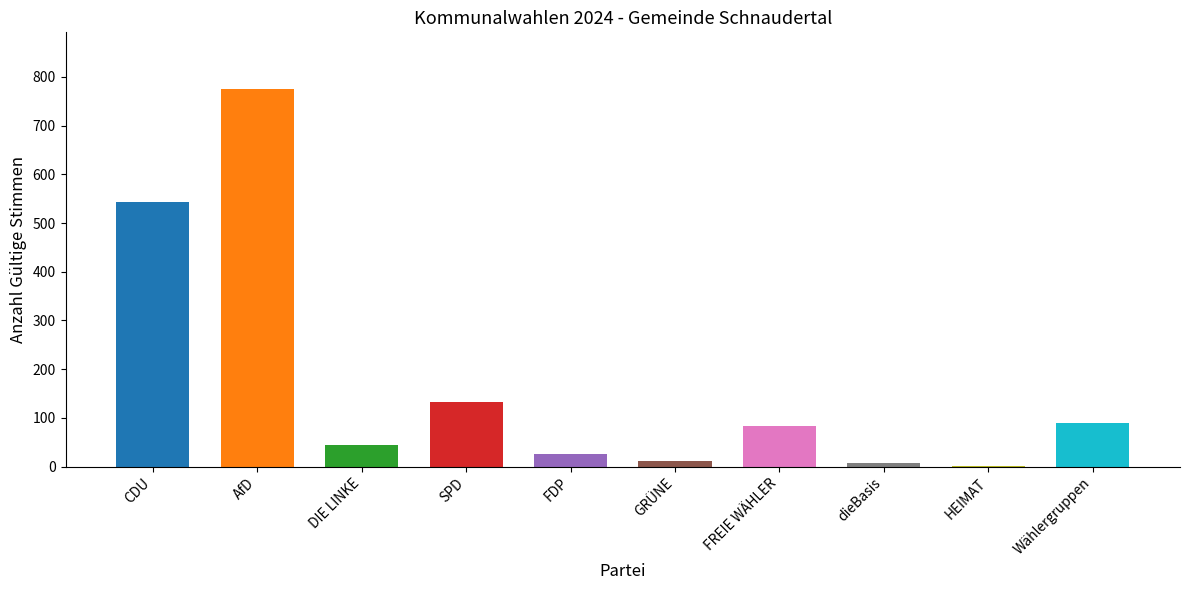

How many bars are there in total?

10